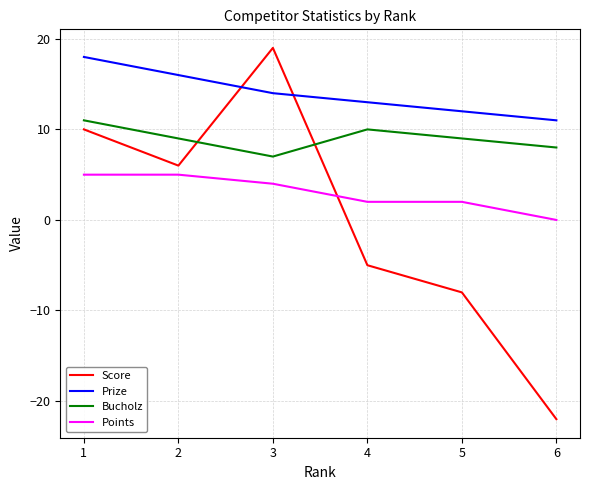

What is the difference between the Points values at 6 and 2?

5